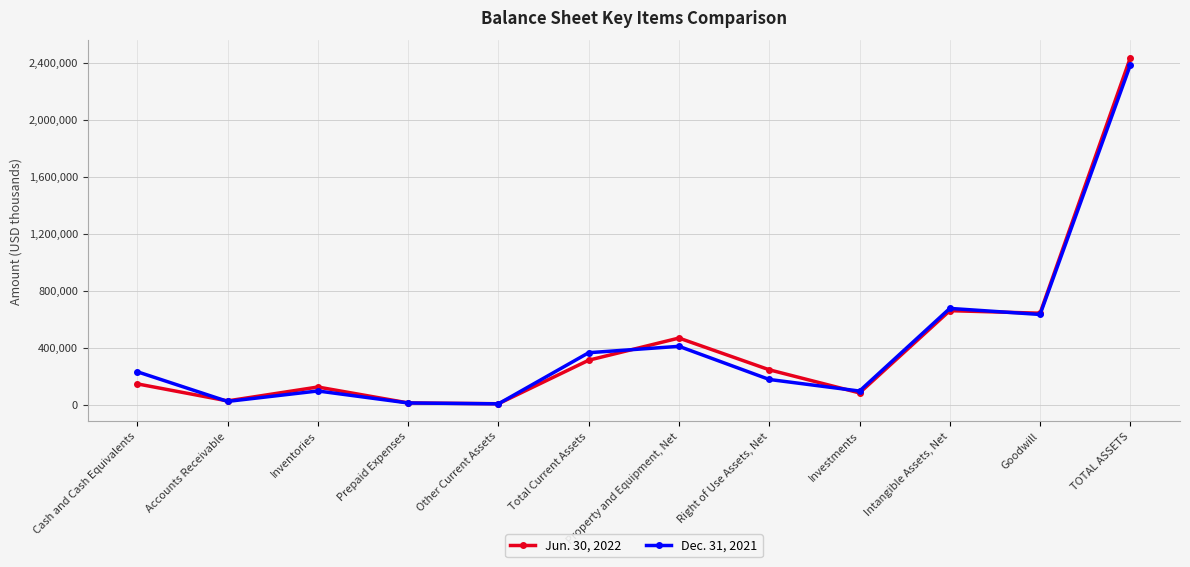

List the labels in order of Dec. 31, 2021 value, largest first.

TOTAL ASSETS, Intangible Assets, Net, Goodwill, Property and Equipment, Net, Total Current Assets, Cash and Cash Equivalents, Right of Use Assets, Net, Inventories, Investments, Accounts Receivable, Prepaid Expenses, Other Current Assets